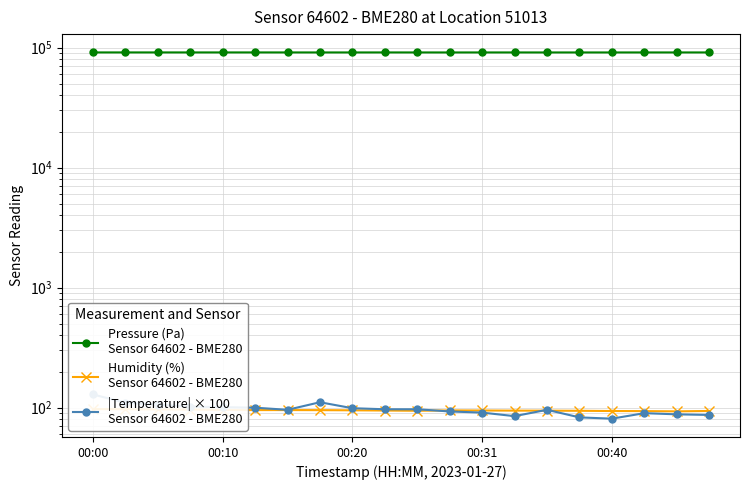

What are all the series names shown in the legend?

Pressure (Pa)
Sensor 64602 - BME280, Humidity (%)
Sensor 64602 - BME280, |Temperature| × 100
Sensor 64602 - BME280